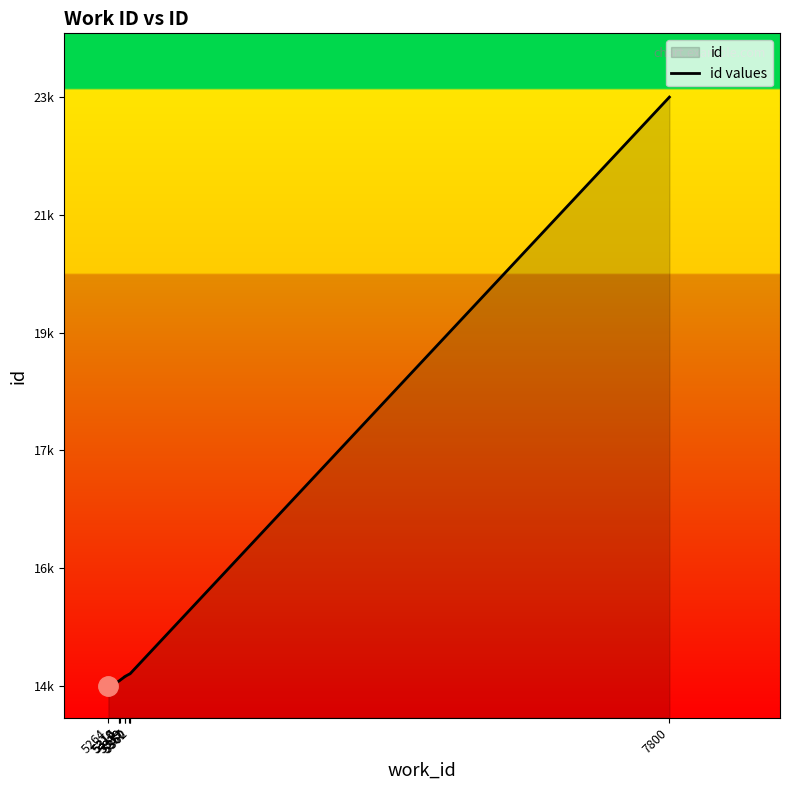

How many values are below 14322?

5